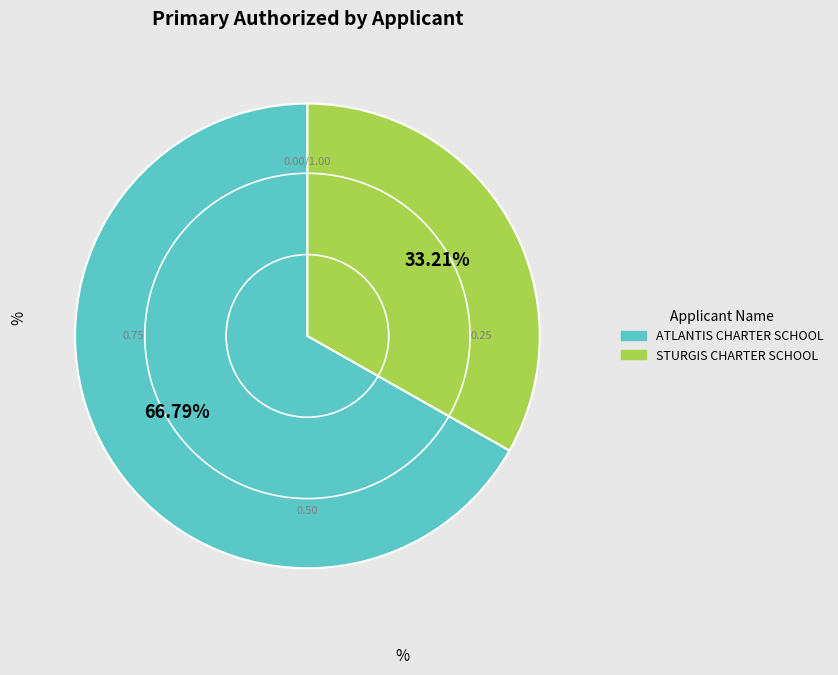

How many segments does this pie chart have?

2